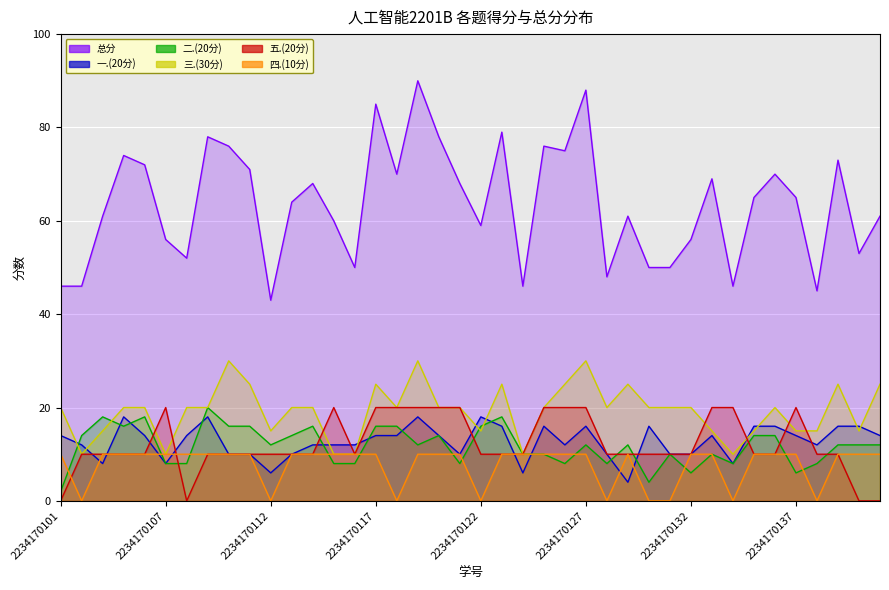

How many 五.(20分) values are between 10 and 20?

36